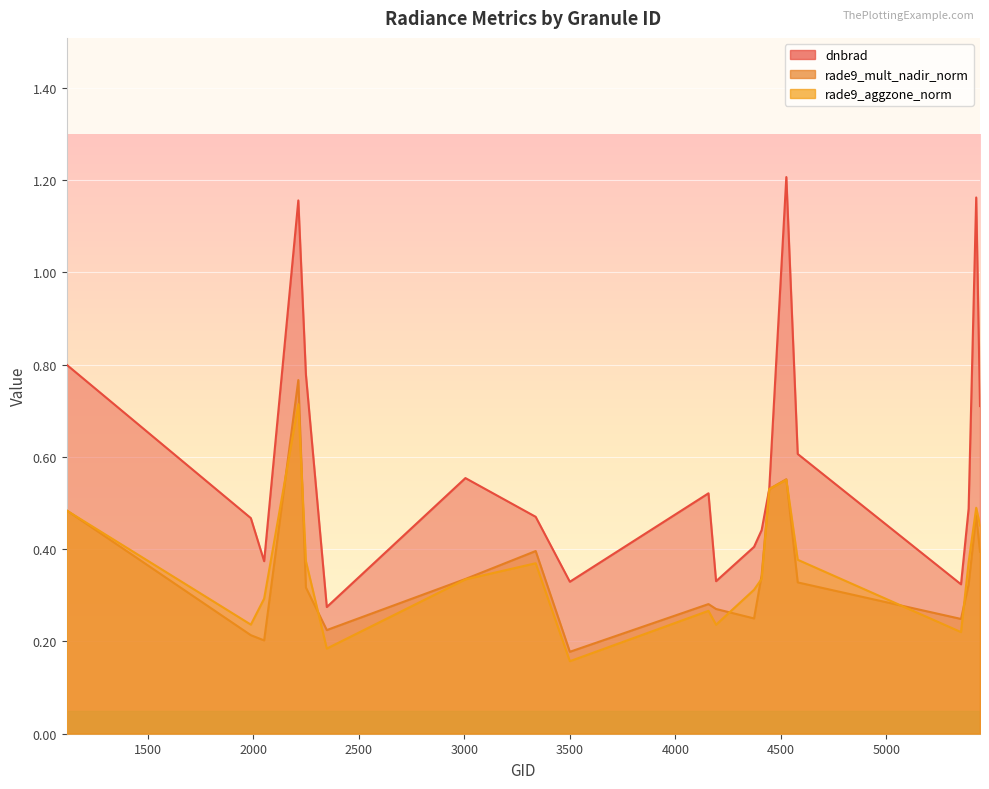

At how many categories does at least one series exceed 1?

3